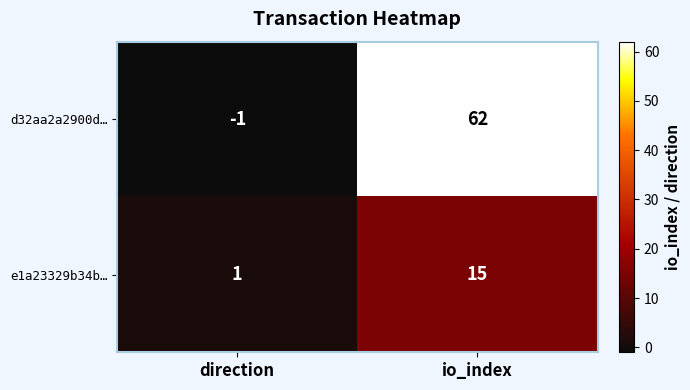

At which label is e1a23329b34b… closest to 8?

direction